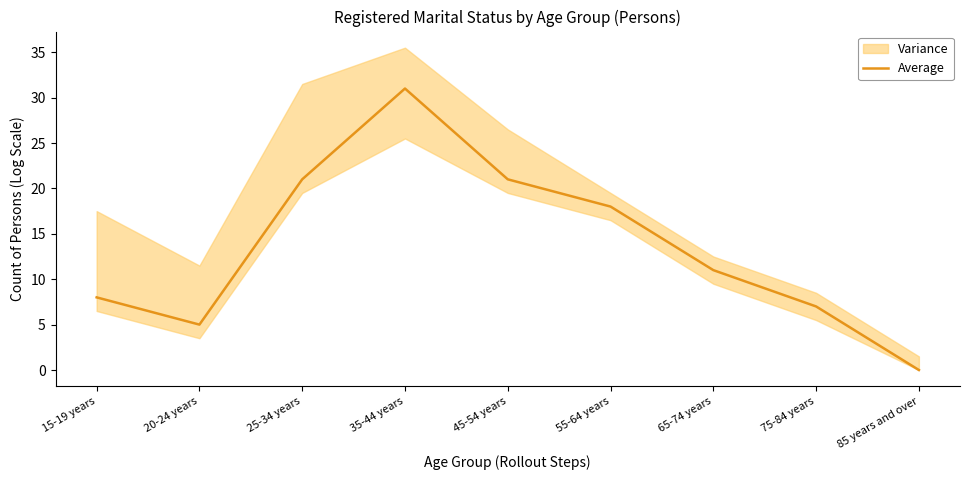

List the labels in order of value, largest first.

35-44 years, 25-34 years, 45-54 years, 55-64 years, 65-74 years, 15-19 years, 75-84 years, 20-24 years, 85 years and over